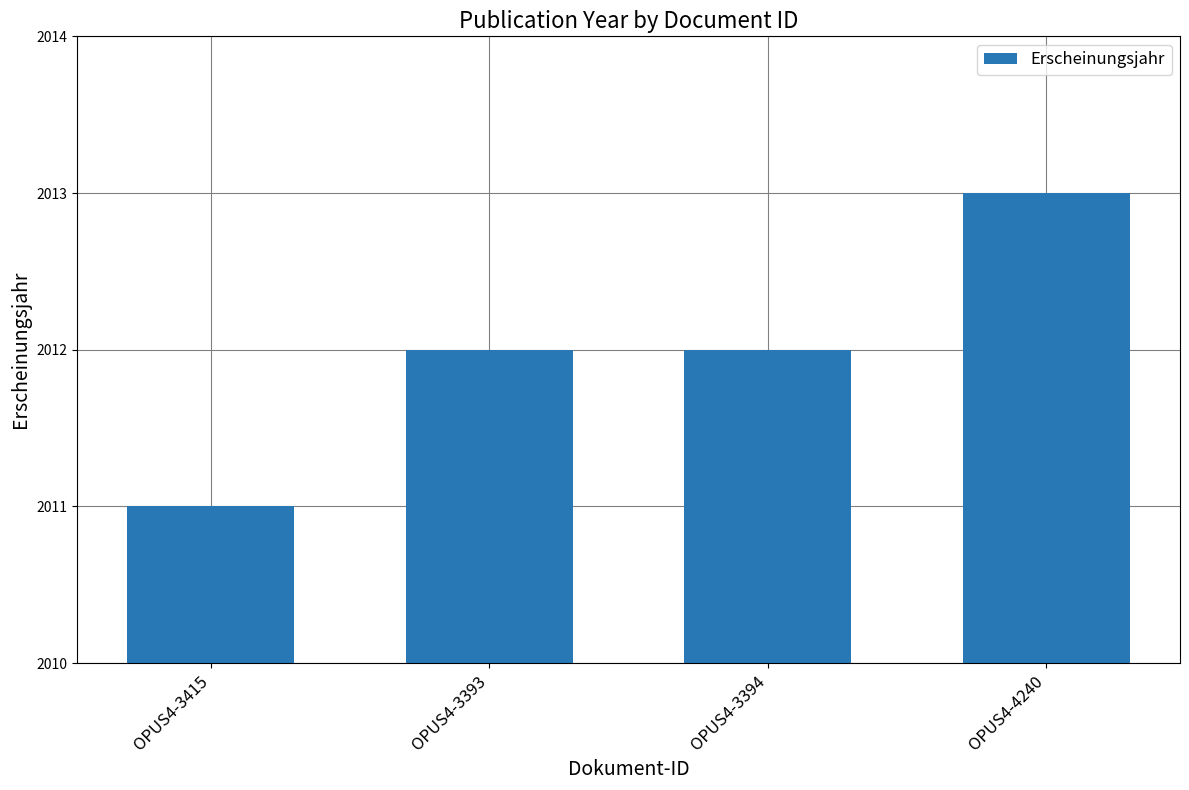

What is the value of the 1st bar from the left?

2011